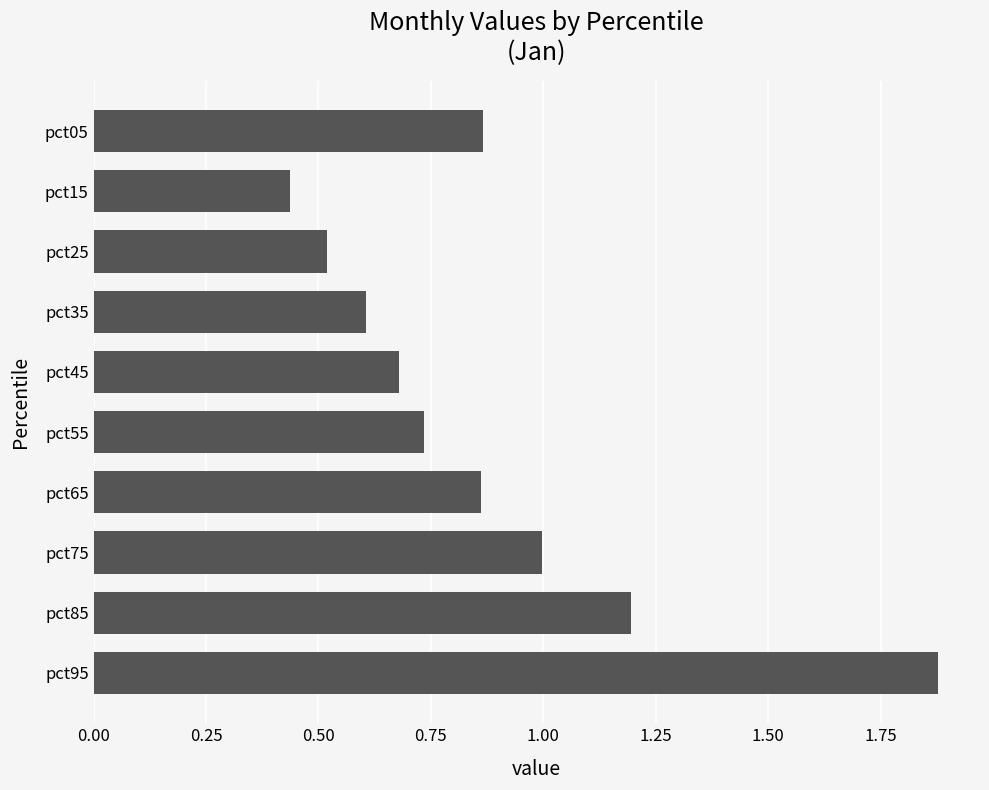

The chart shows a value of 0.6 at pct35. True or false?

True